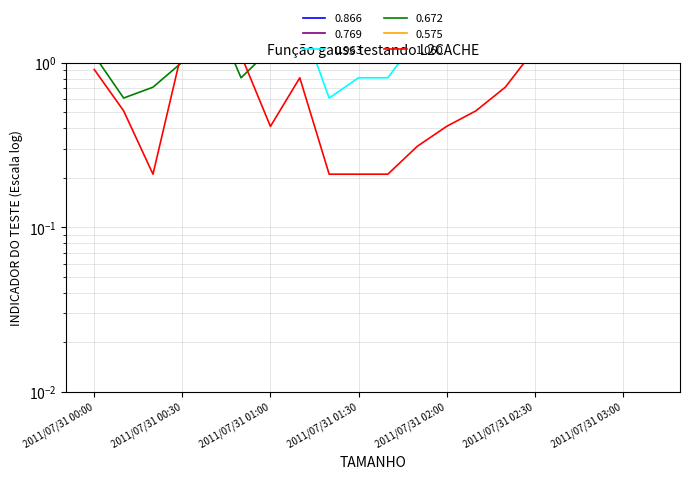

Which series has the widest spread of values?

0.769